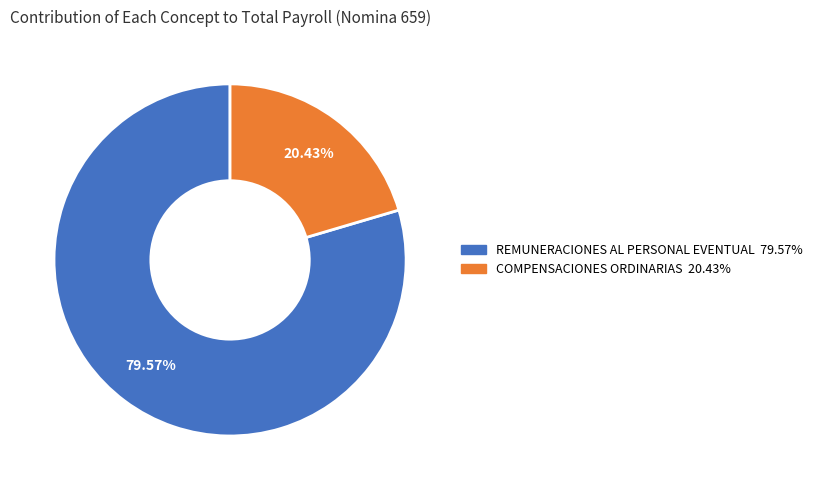

How many segments does this pie chart have?

2